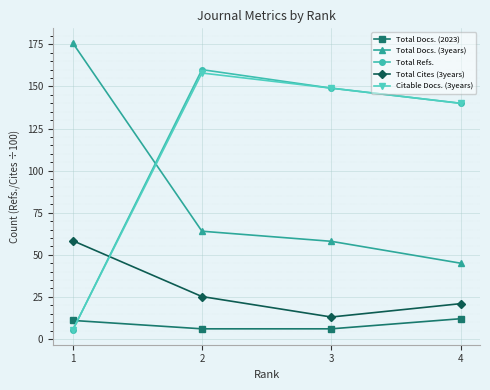

Where do Total Refs. and Total Docs. (2023) first cross each other?

1 and 2